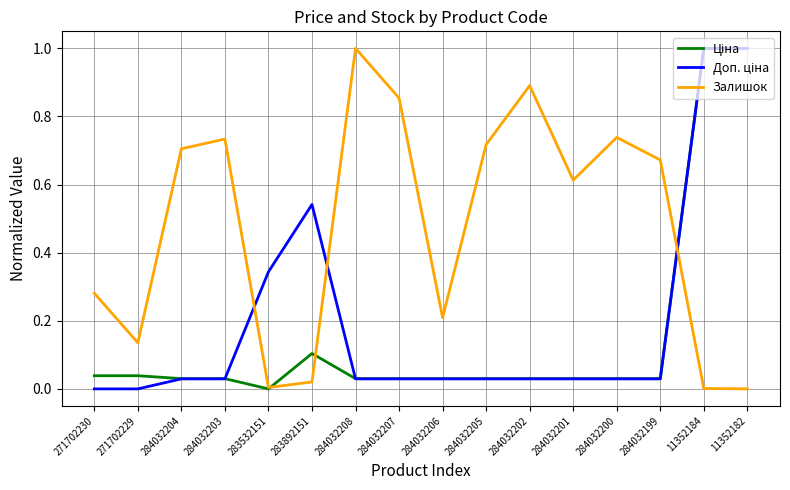

What is the total value across all series at 284032200?

0.8